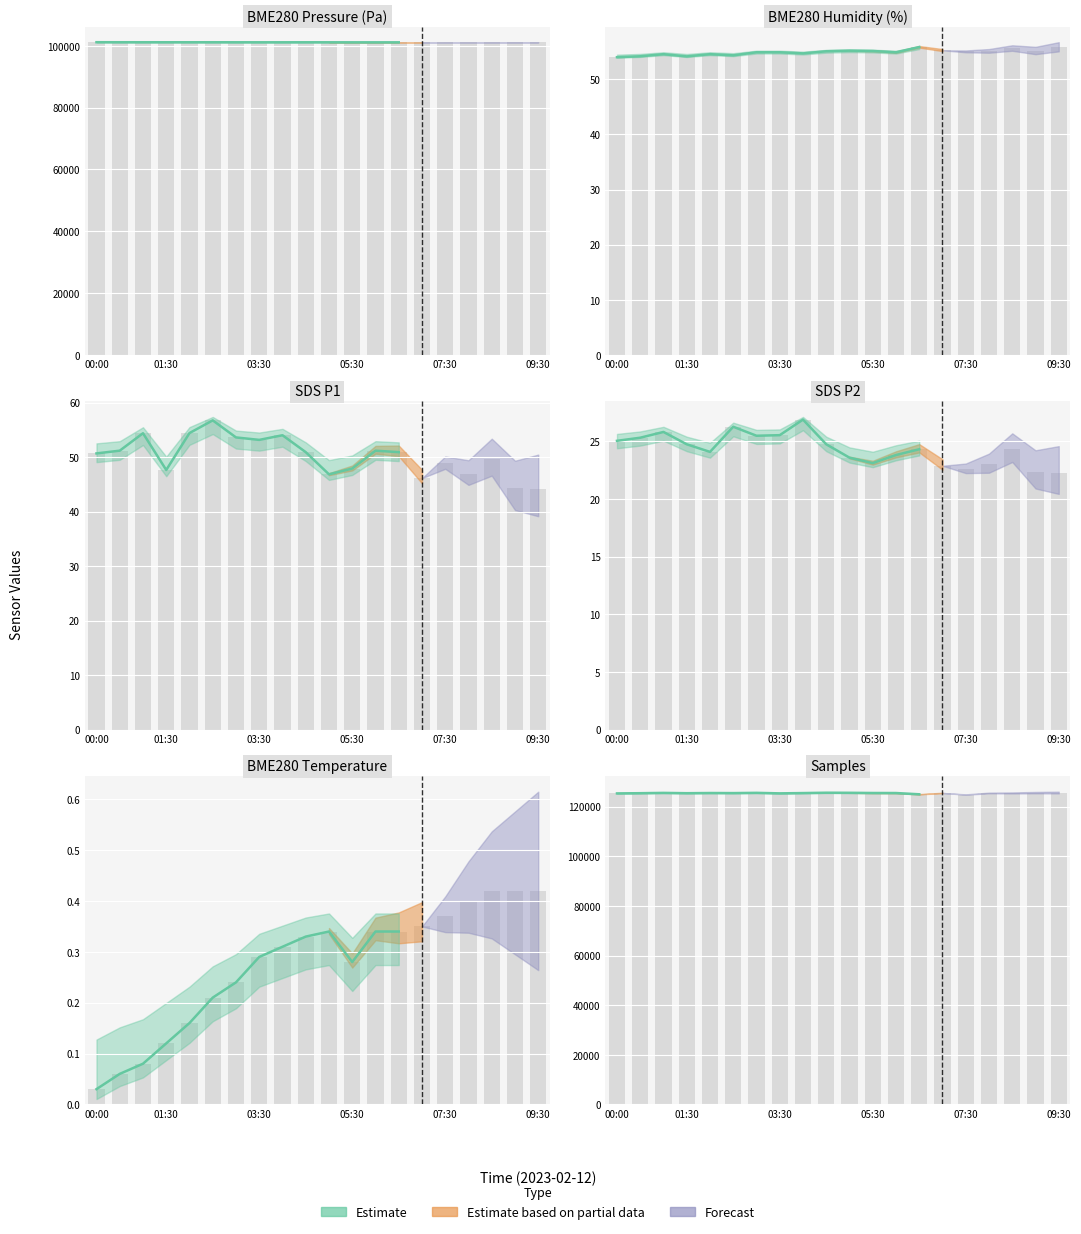

Is it true that BME280_pressure equals 23470.0 at 00:00?

False